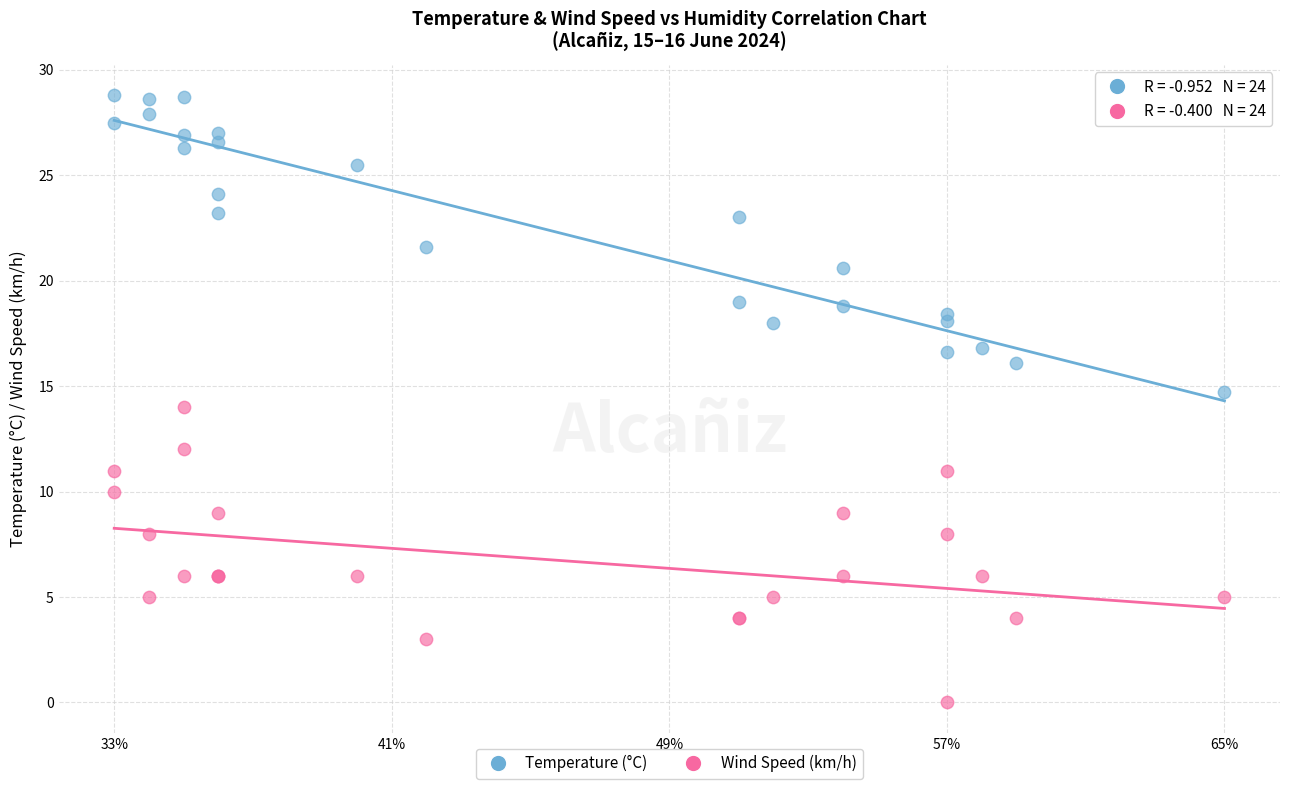

Which series reaches the maximum Y coordinate?

Temperature (°C)